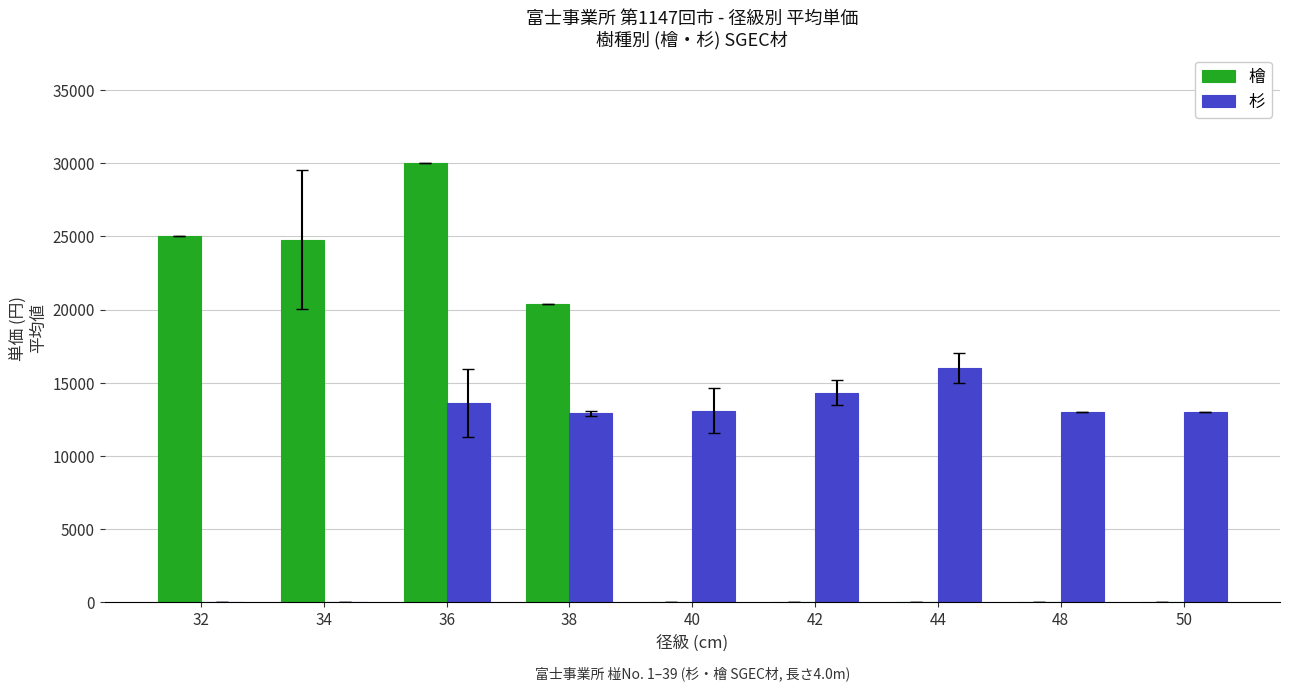

The 檜 series shows -19506.6 at 40. True or false?

False